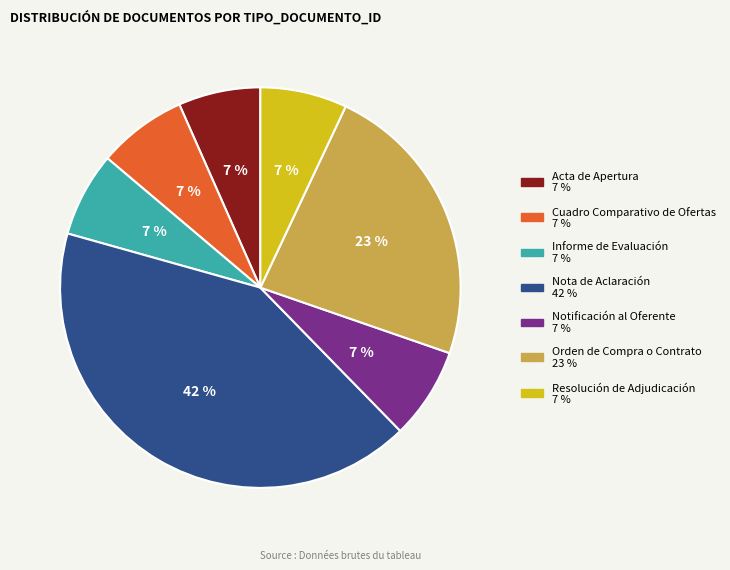

To the nearest percent, what percentage of the pie is Orden de Compra o Contrato?

23%